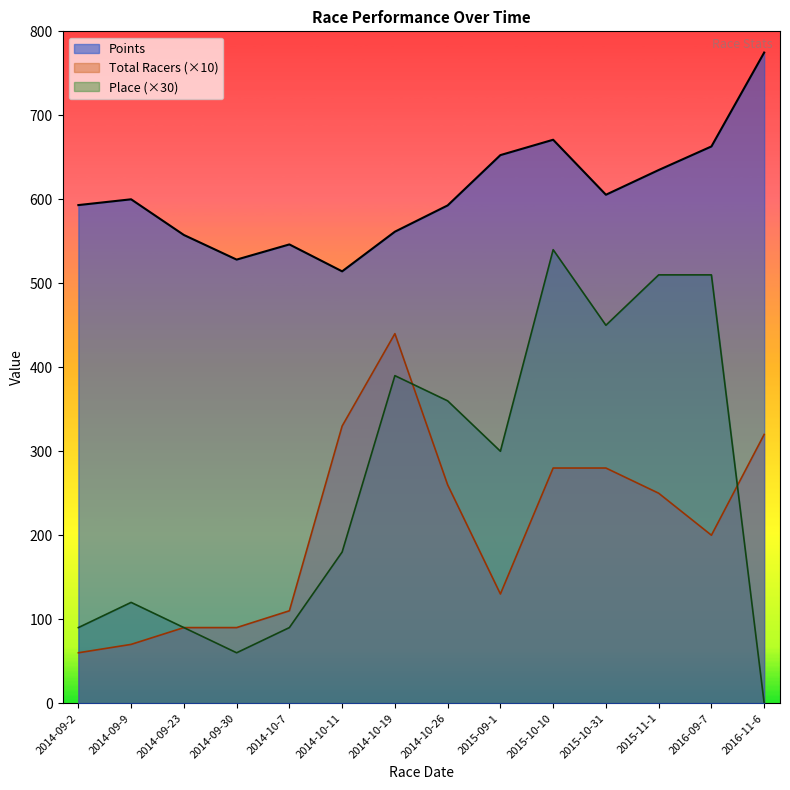

True or false: Place has more than 1 interior local peaks.

True